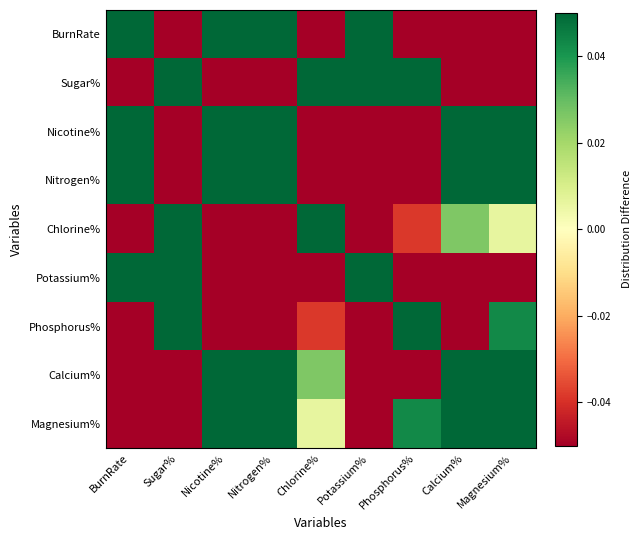

Which label corresponds to the smallest value in the chart?

Nitrogen%